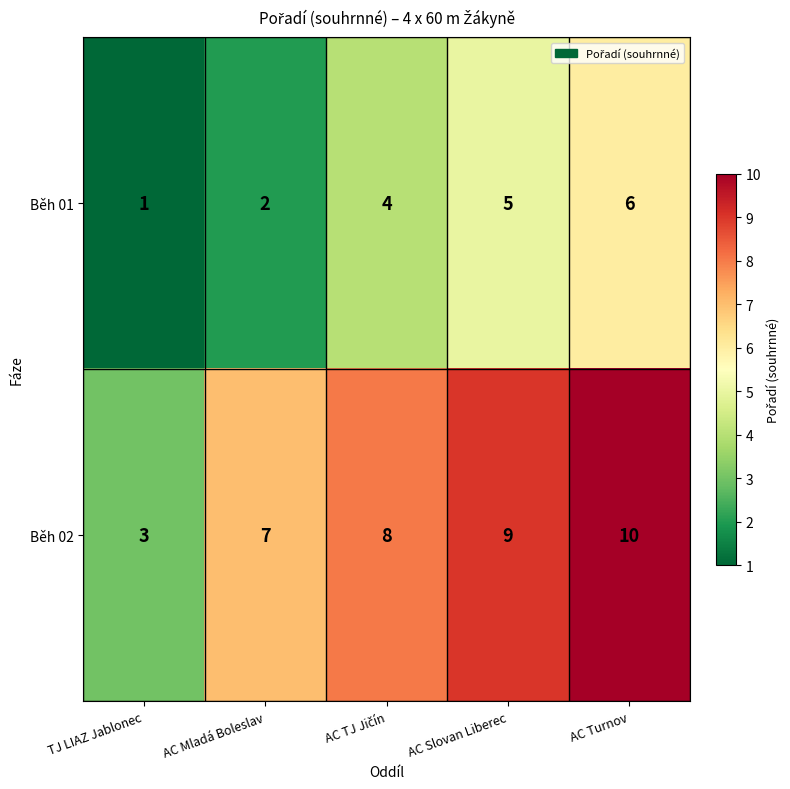

Rank the series by their average value, from lowest to highest.

Běh 01, Běh 02